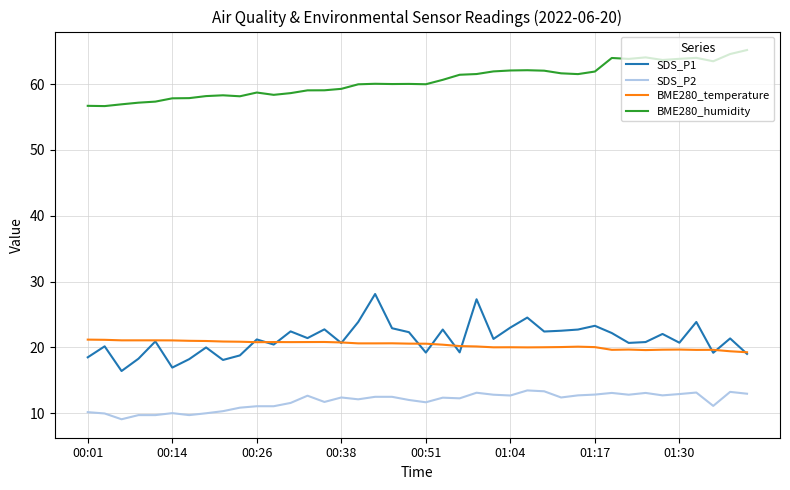

Which series has the largest total across all categories?

BME280_humidity